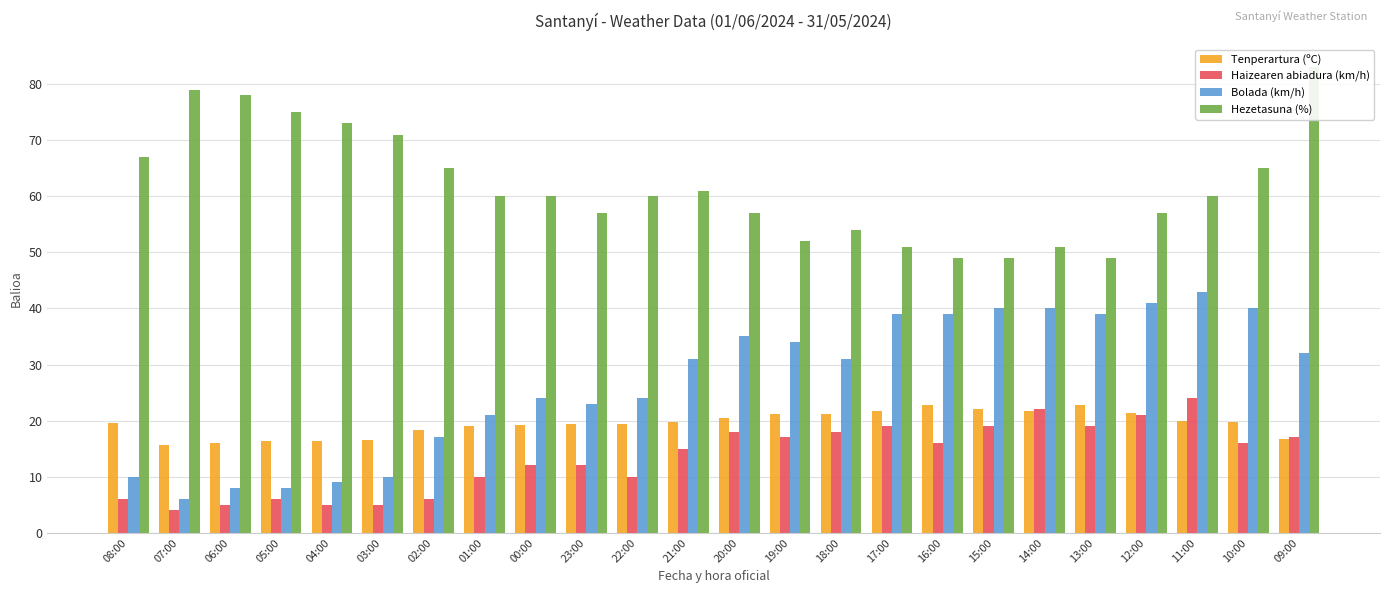

Between 07:00 and 22:00, which is larger?

22:00